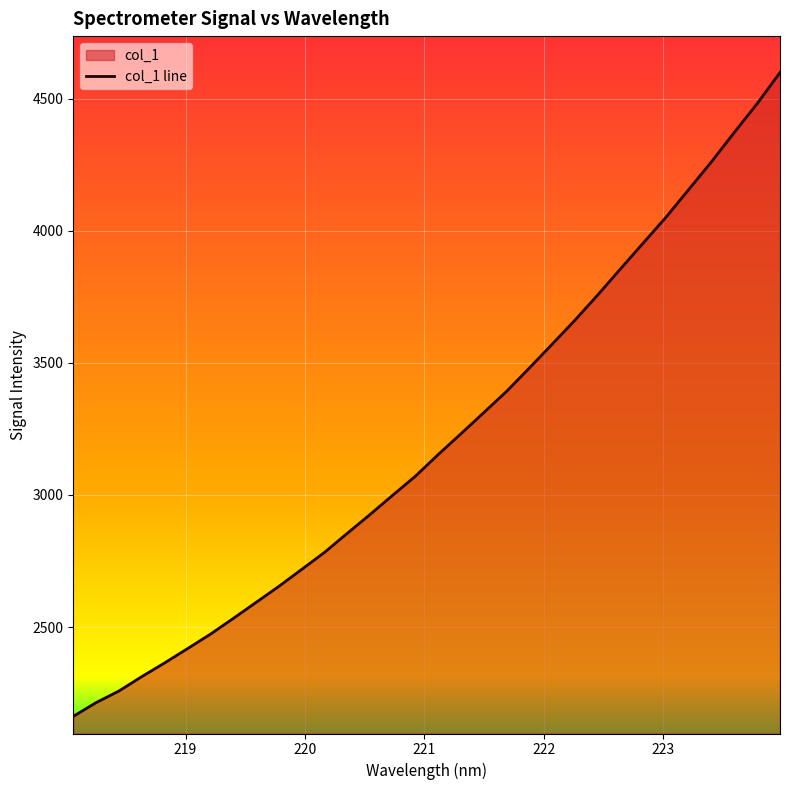

How many lines are shown in the chart?

1